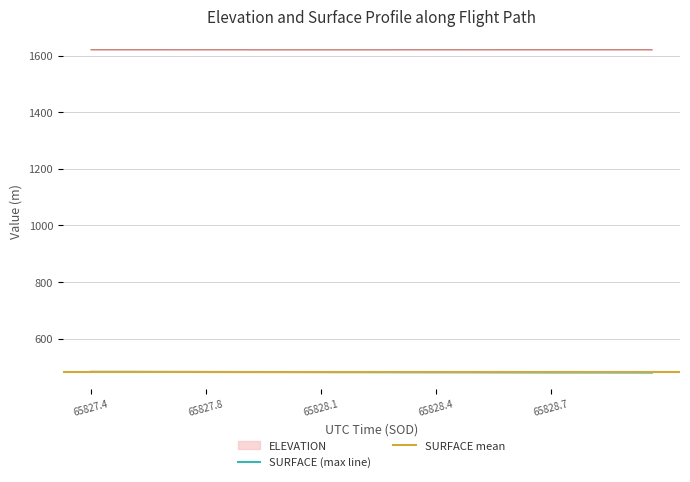

What position from the right is 65828.3684?

17